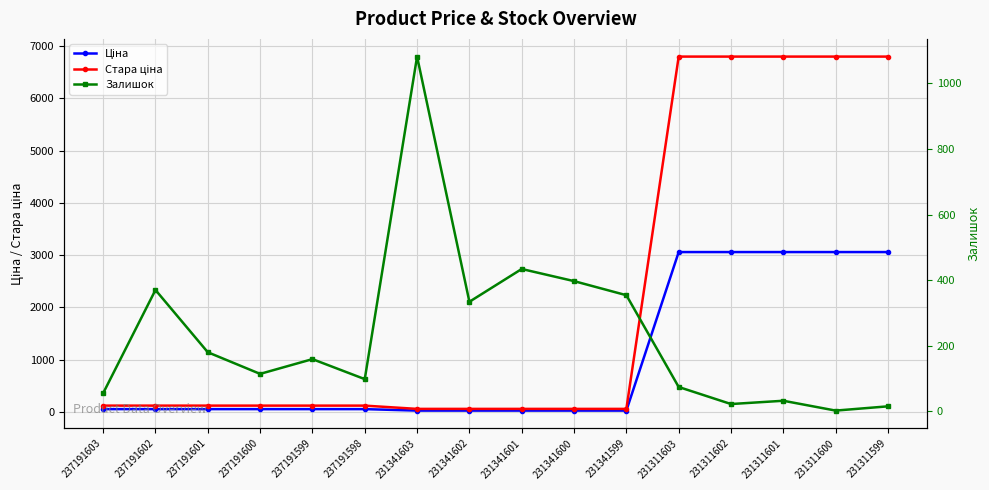

Rank the series by their maximum value, from lowest to highest.

Залишок, Ціна, Стара ціна